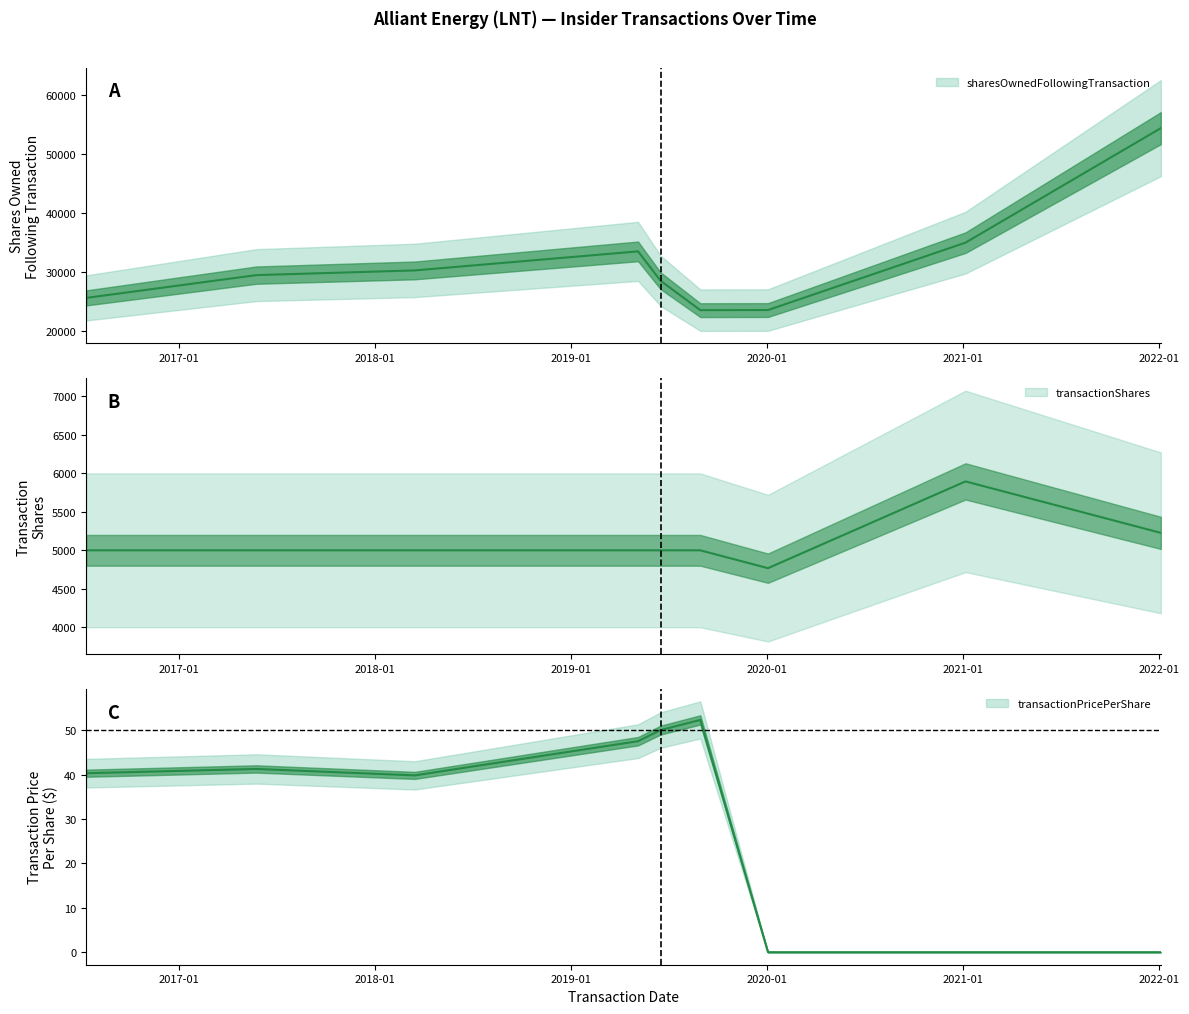

At how many categories does at least one series exceed 45612?

1